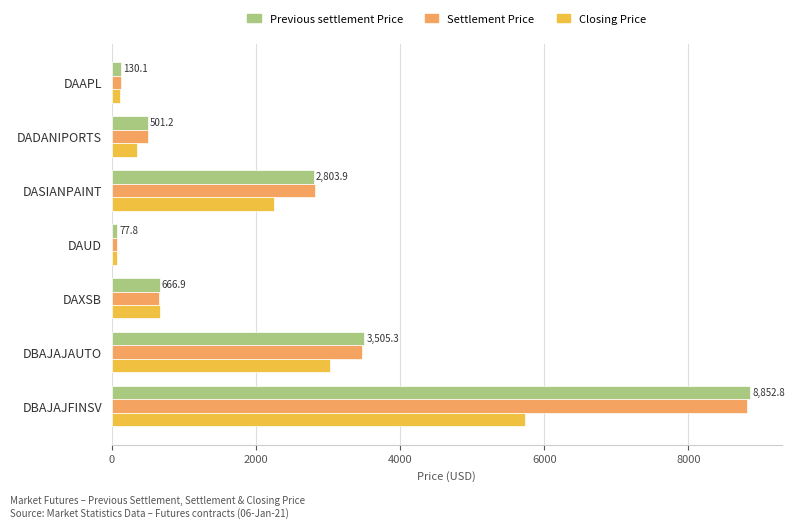

At which label is Settlement Price closest to 4447?

DBAJAJAUTO